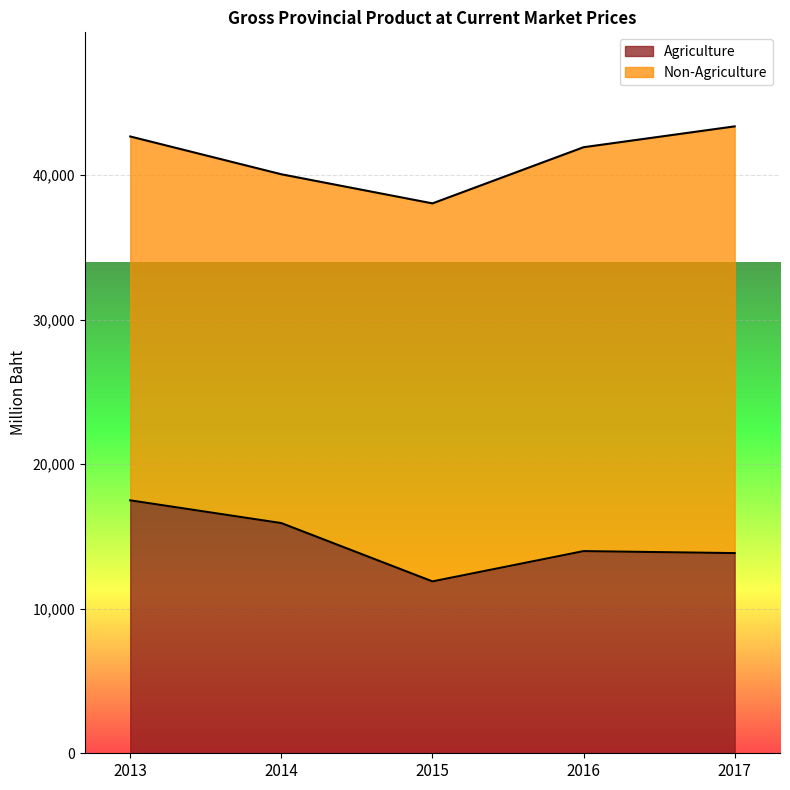

What is the change in value from 2014 to 2017?

-2076